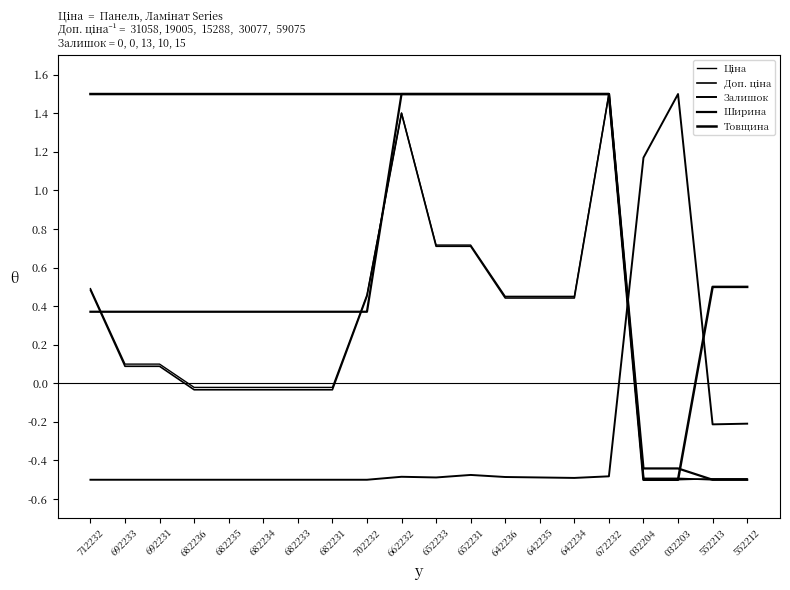

How many interior local peaks does the Залишок series have?

3